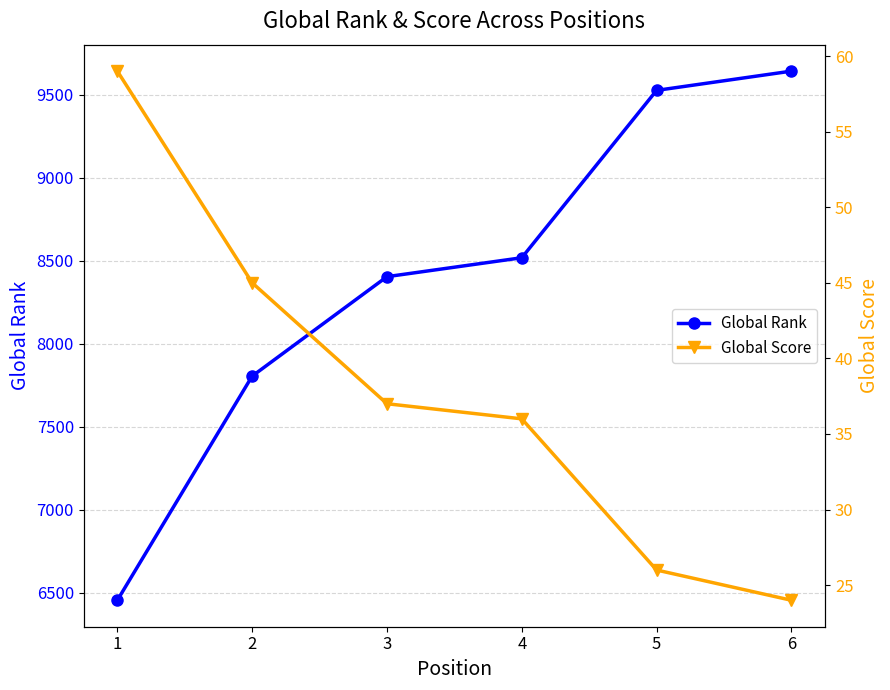

True or false: Global Rank has more than 0 interior local peaks.

False